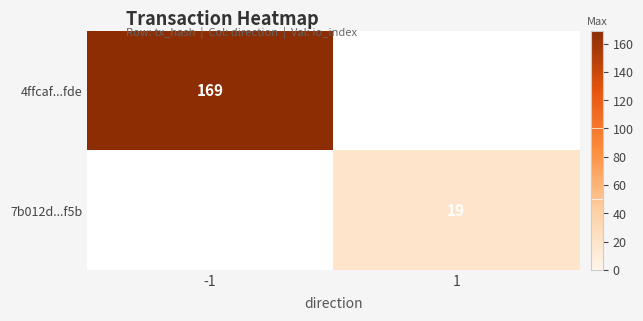

True or false: 7b012d...f5b has a value of 19 at 1.

True